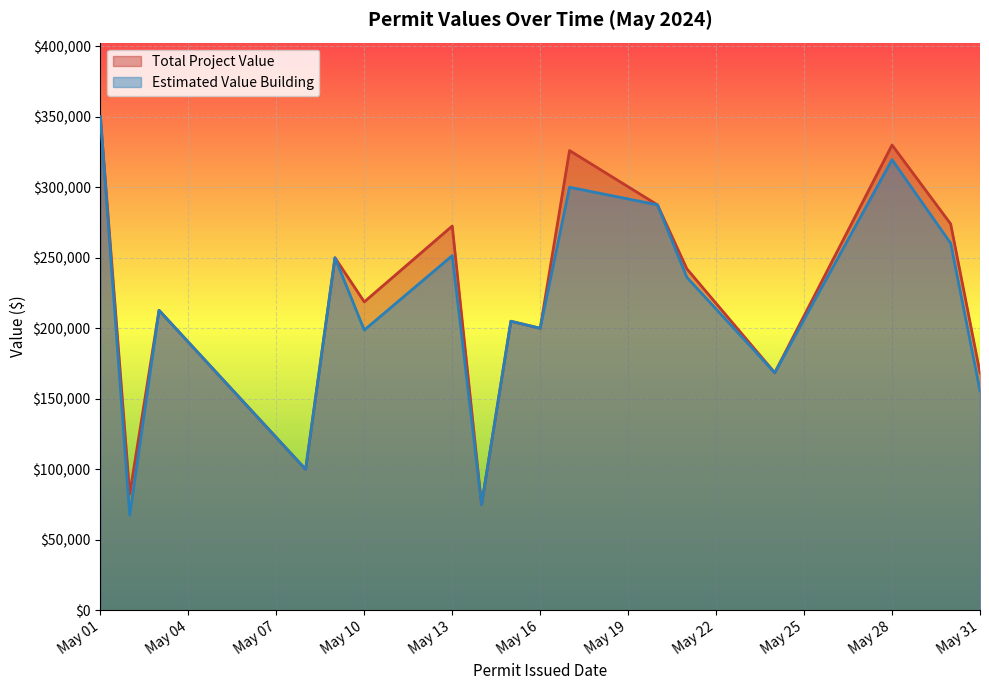

Which category has the highest value in the Total Project Value series?

May 01